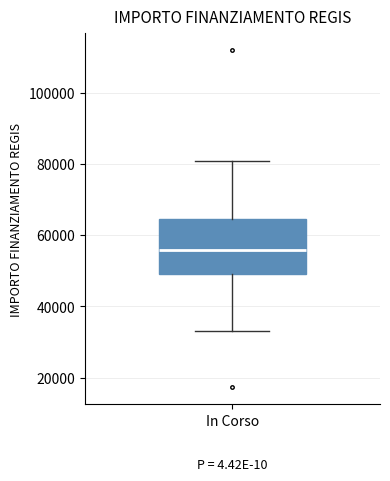

Read this box plot against the y-axis: the position of the median line, the range covered by the box, and the ends of both whiskers. The values are not printed on the chart, so give them approximately, as read against the axis.

median 56000, box 50000 to 64000, whiskers 32000 to 80000